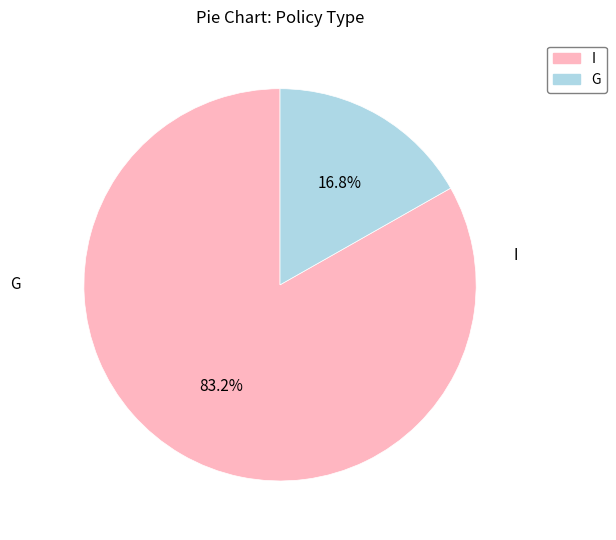

Is it true that G is 11% of the pie?

False